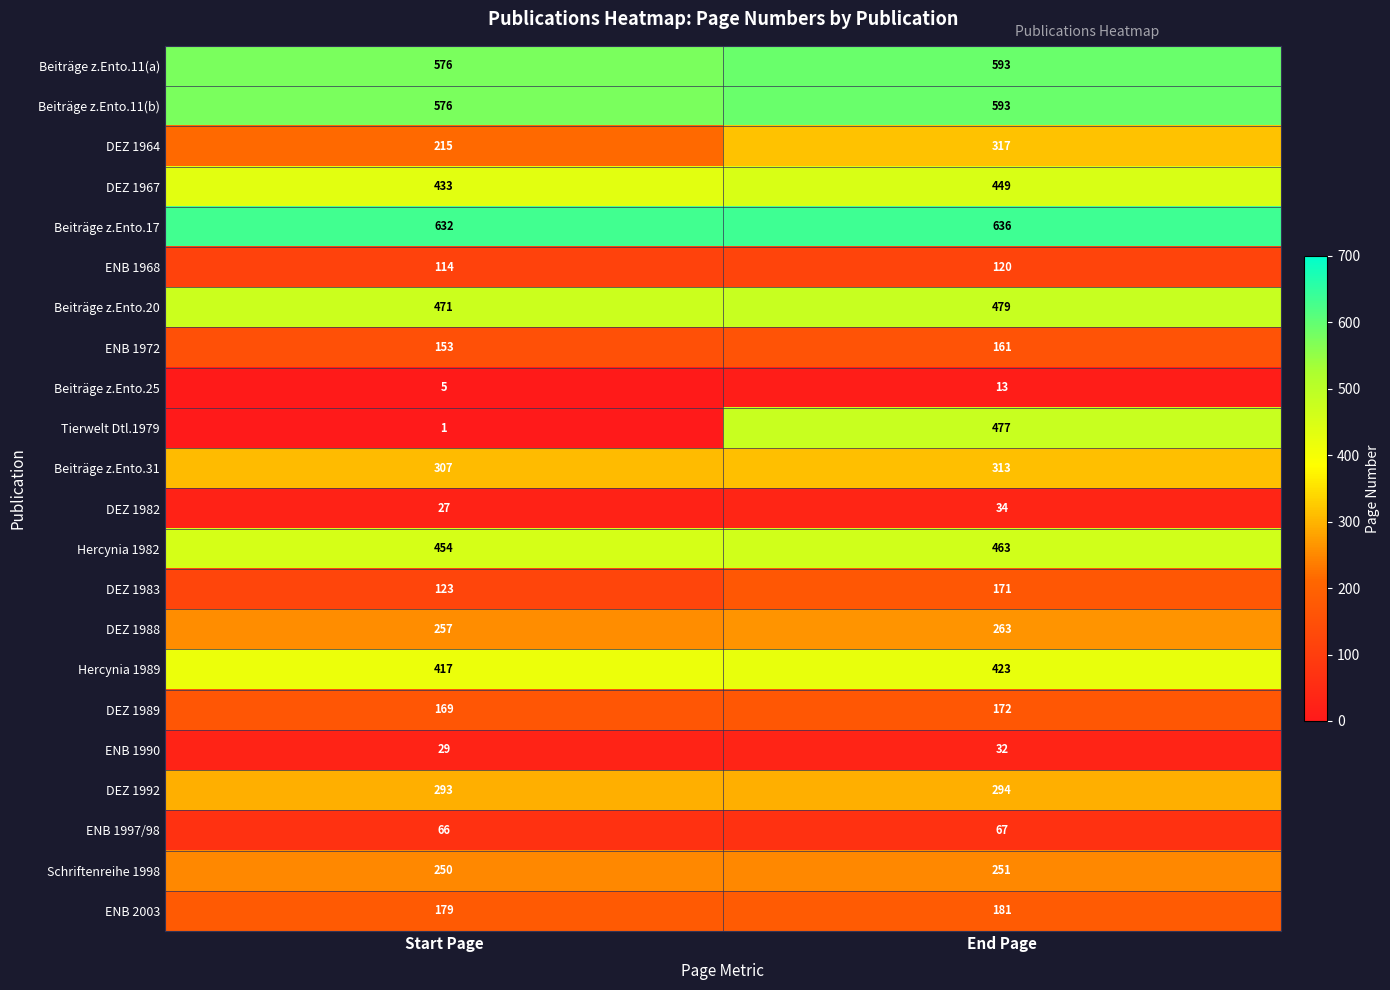

What is the difference between the maximum and minimum values in the ENB 1972 series?

8